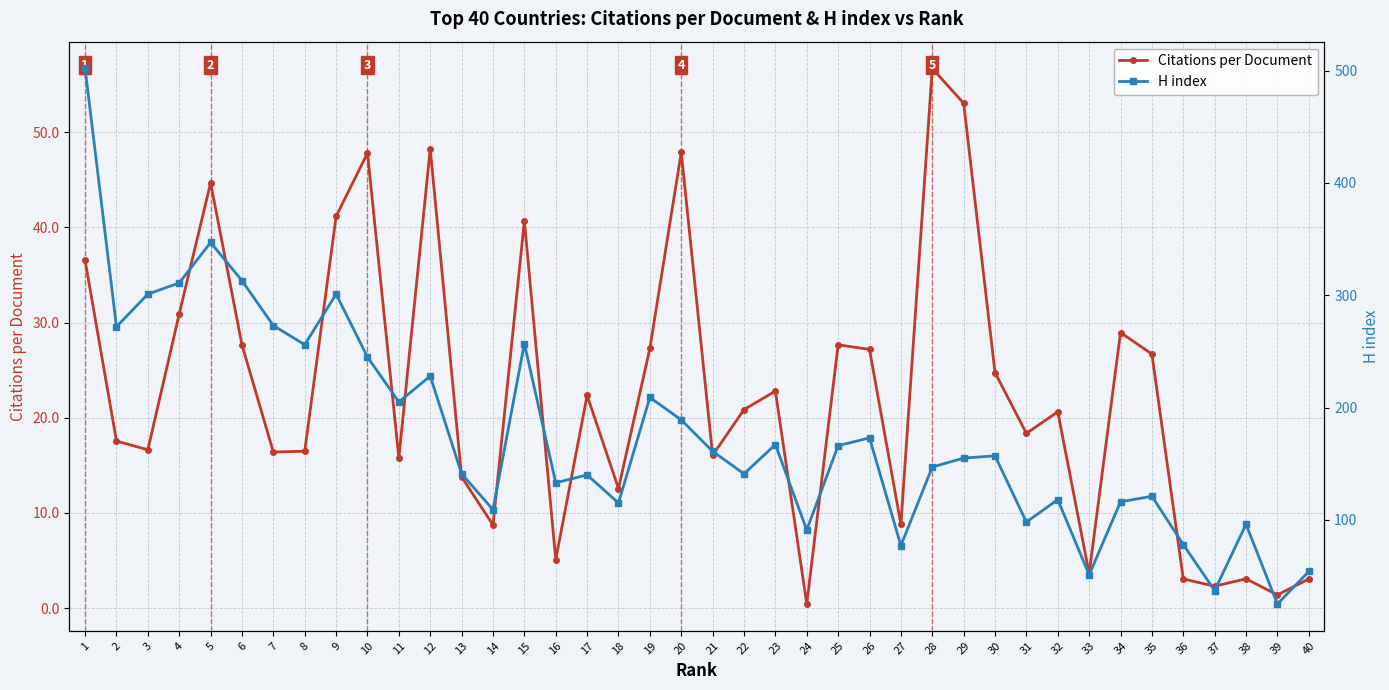

True or false: H index and Citations per Document cross at least once.

False